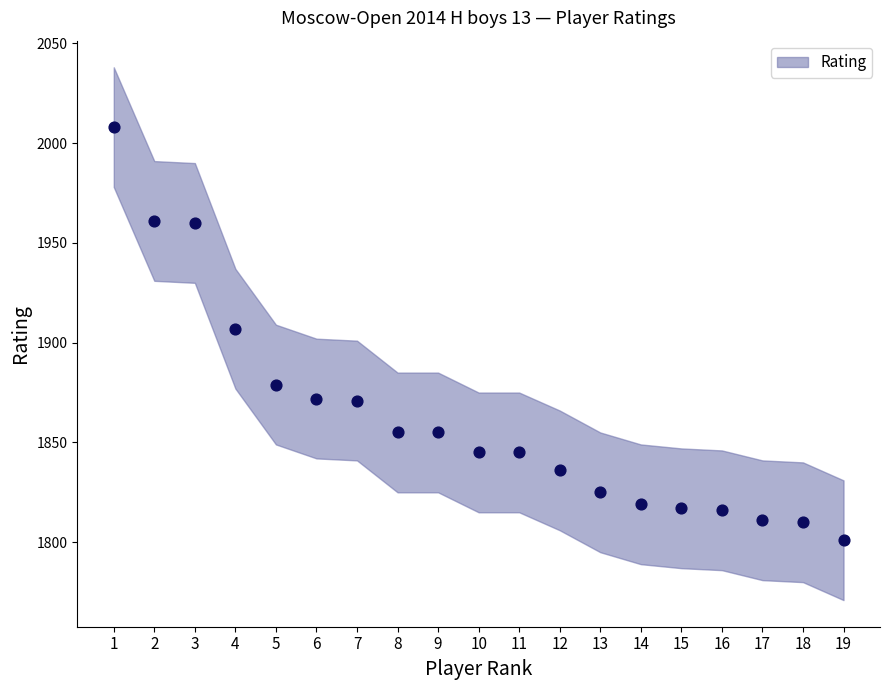

What is the range of Y values (max minus min)?

207